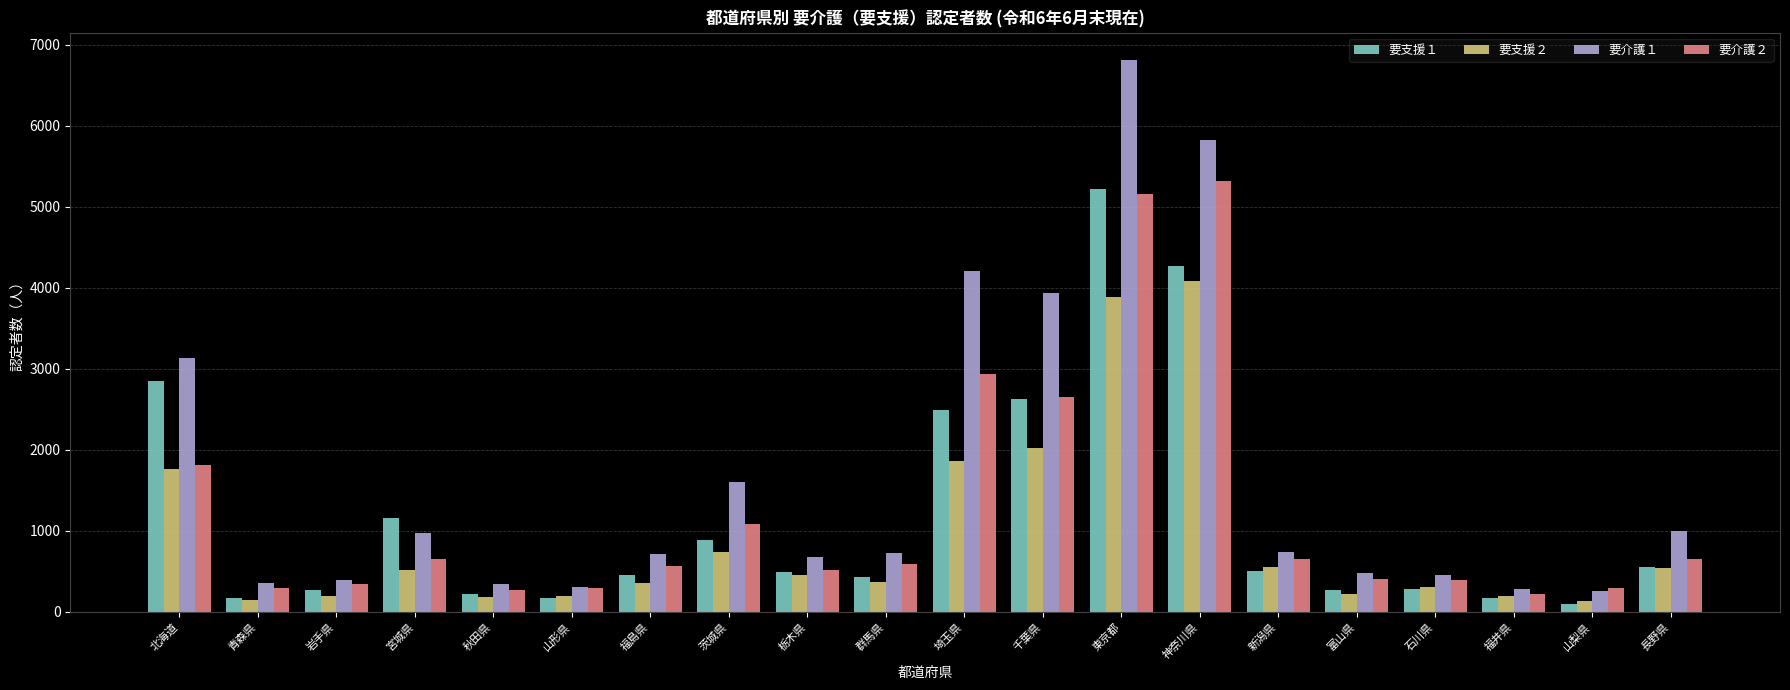

Is it true that 要介護２ equals 5164 at 東京都?

True